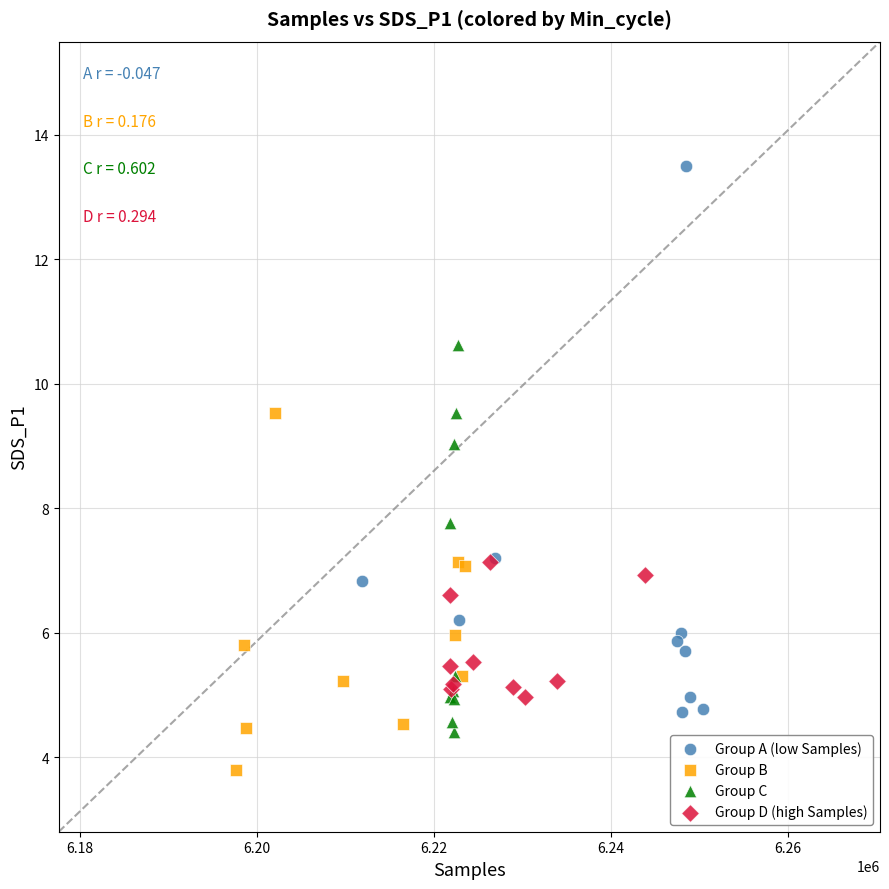

Which series has the widest spread of Y values?

Group A (low Samples)